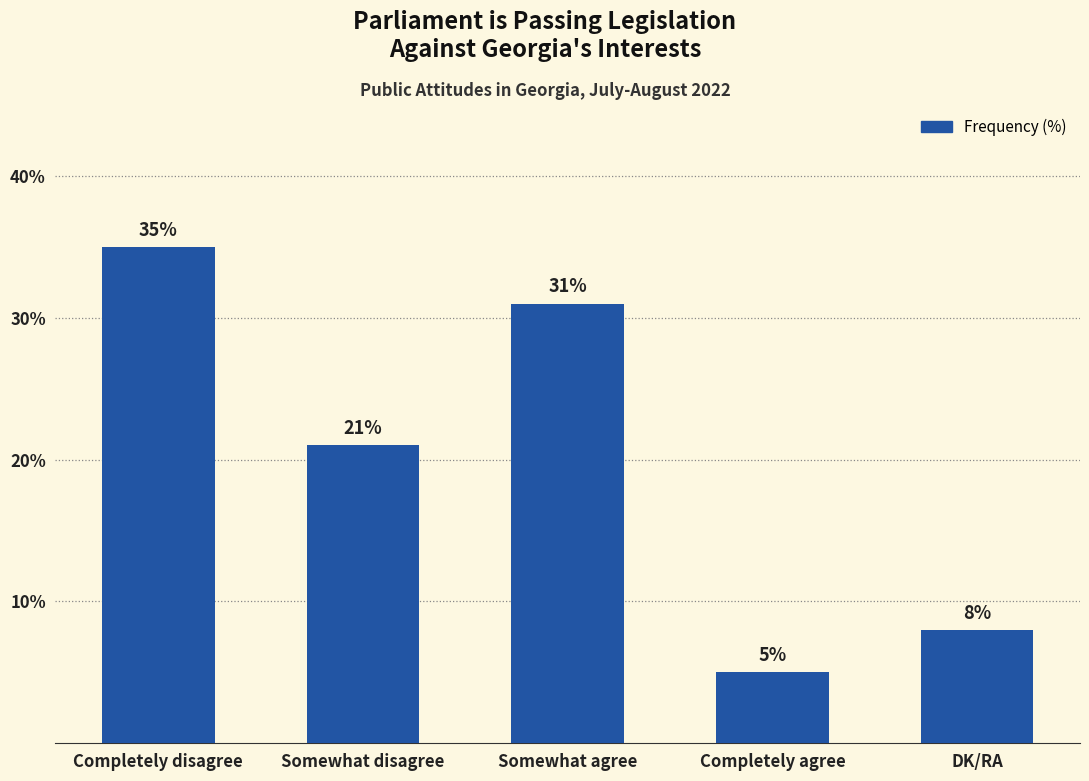

List the labels in order of value, largest first.

Completely disagree, Somewhat agree, Somewhat disagree, DK/RA, Completely agree